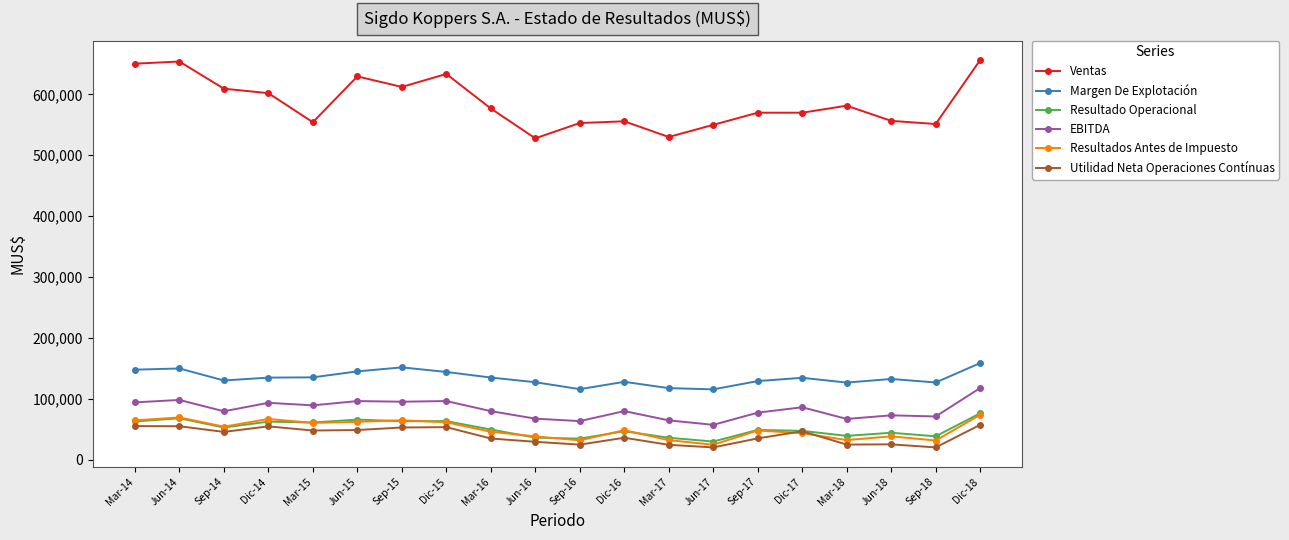

What is the average value of the EBITDA series?

82486